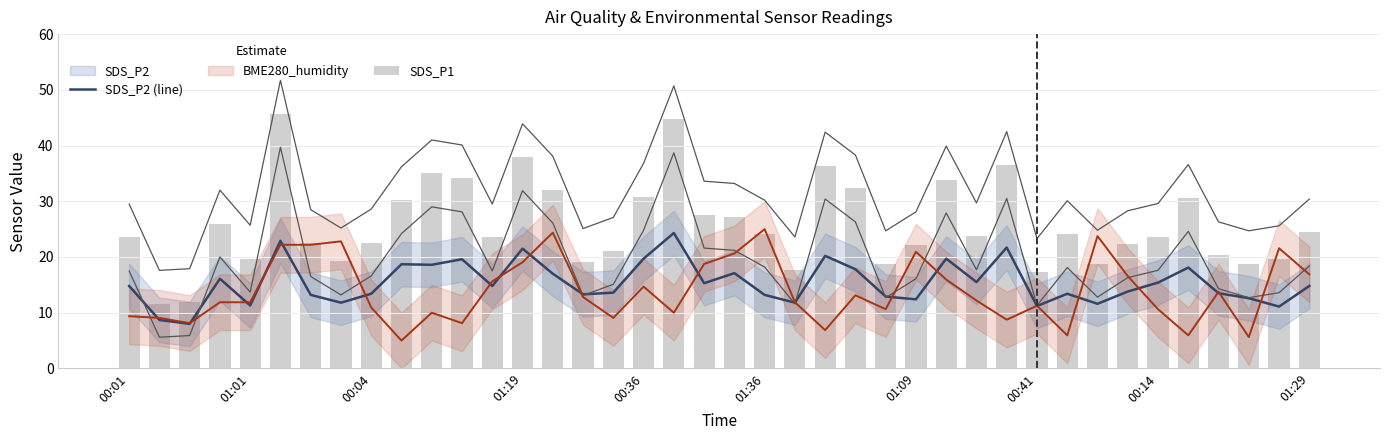

The value of SDS_P2 (line) at 00:41 is 11.2. True or false?

True